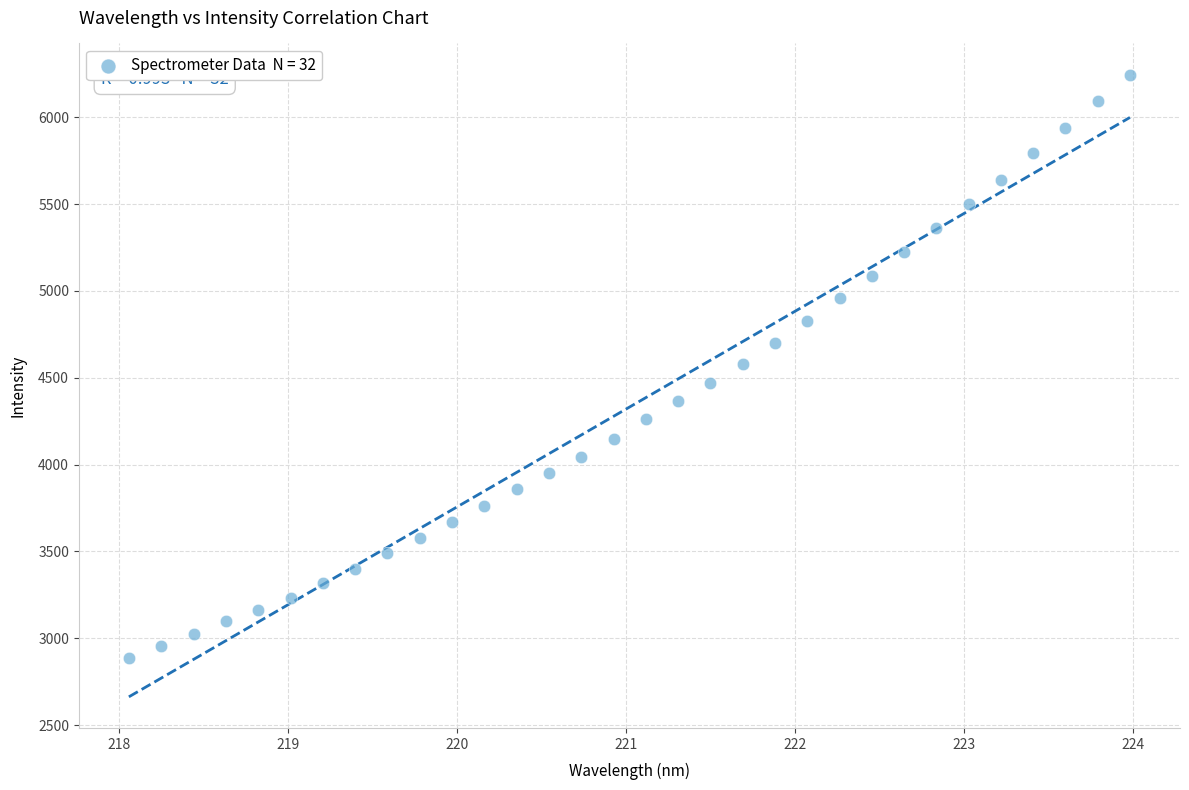

What is the range of Y values (max minus min)?

3357.9